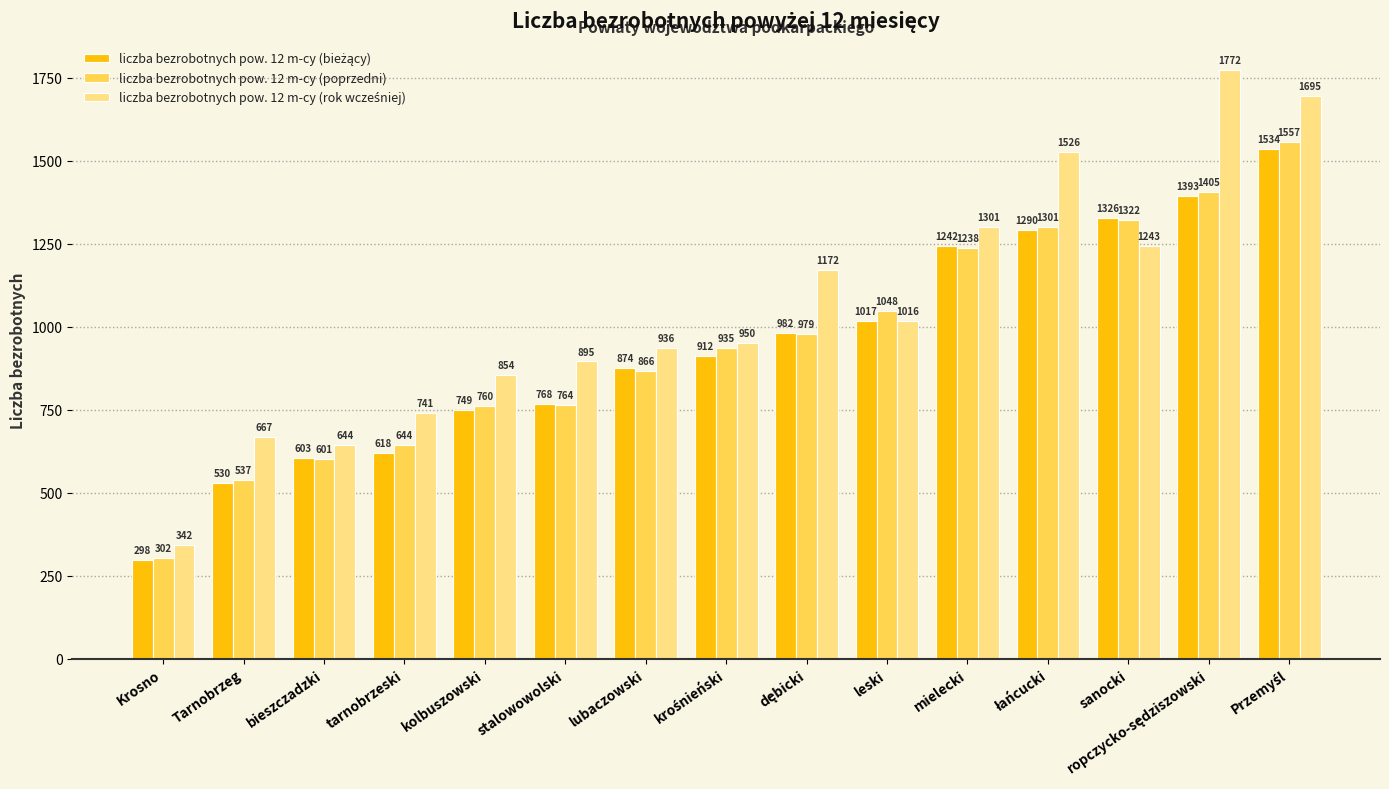

What is the sum of all liczba bezrobotnych pow. 12 m-cy (poprzedni) values?

14259